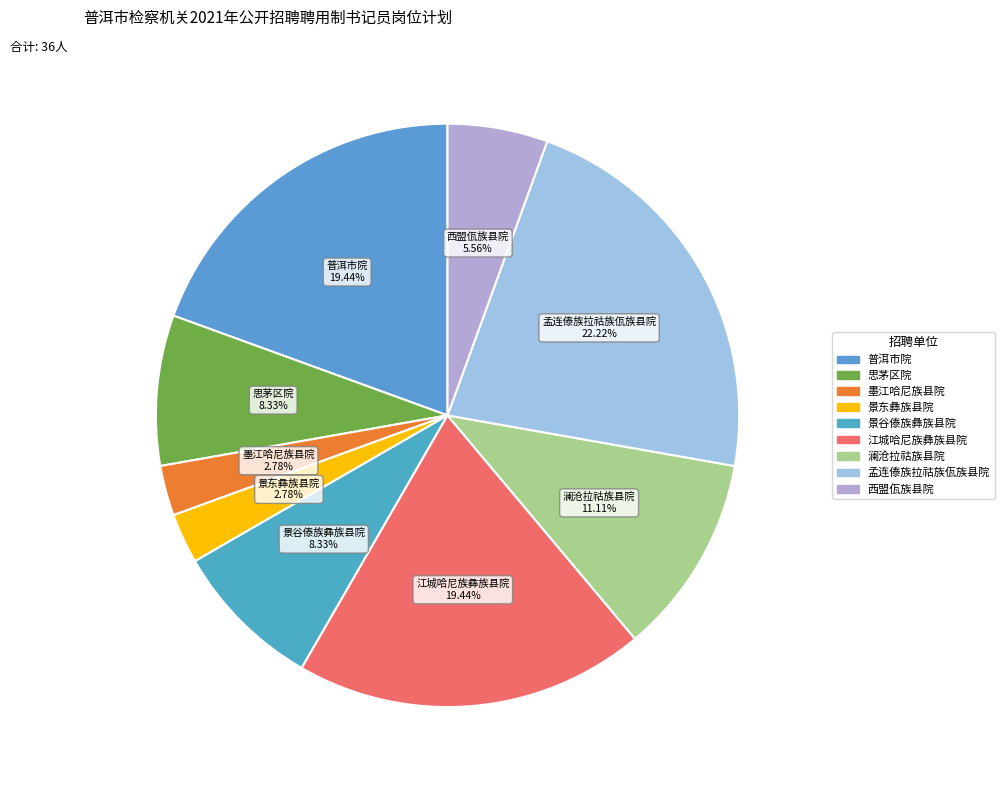

Count the number of slices in the pie.

9